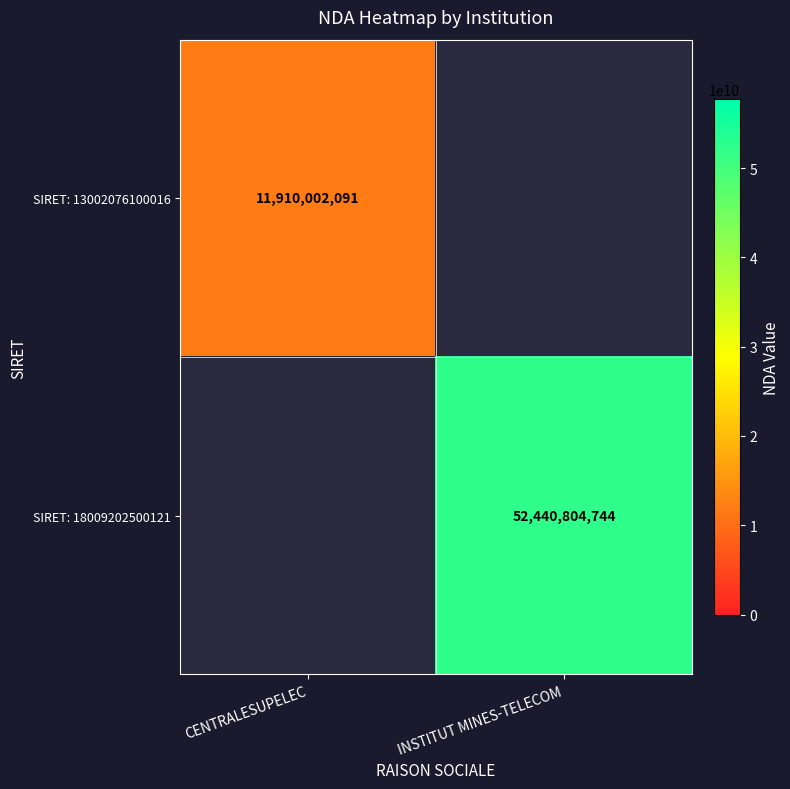

Is it true that SIRET: 18009202500121 equals 32902386910 at INSTITUT MINES-TELECOM?

False